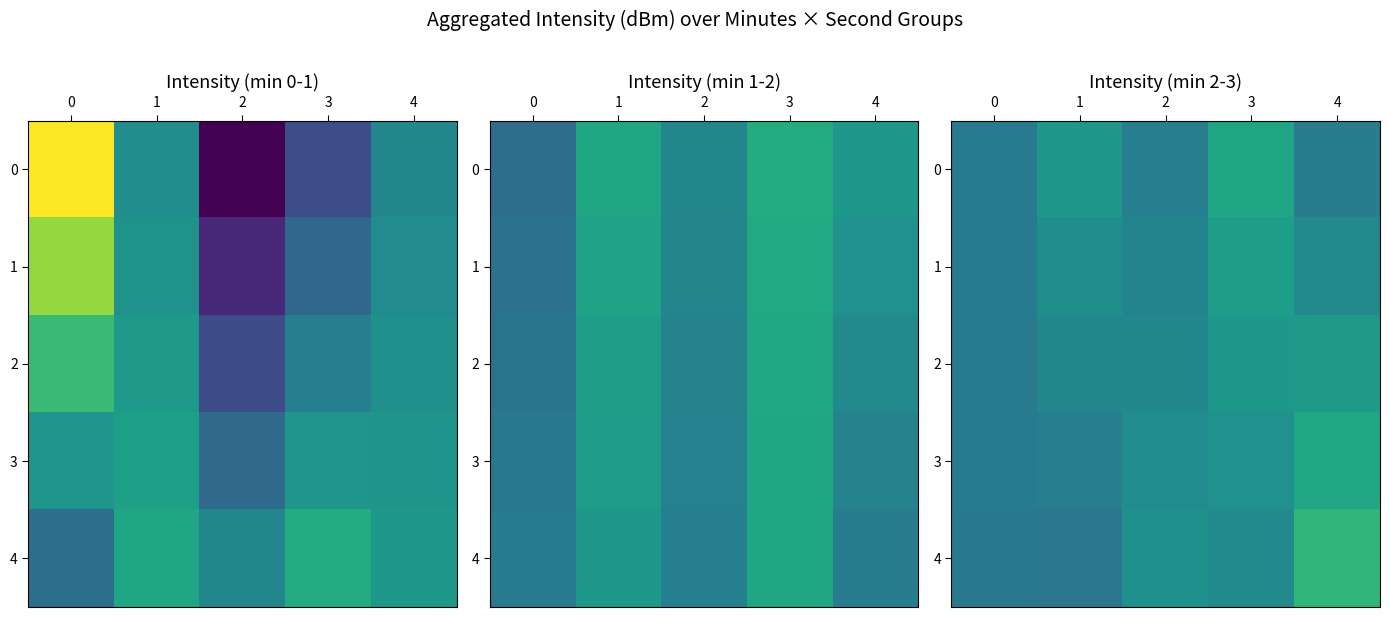

What is the difference between the 4 values at 3 and 4?

1.3